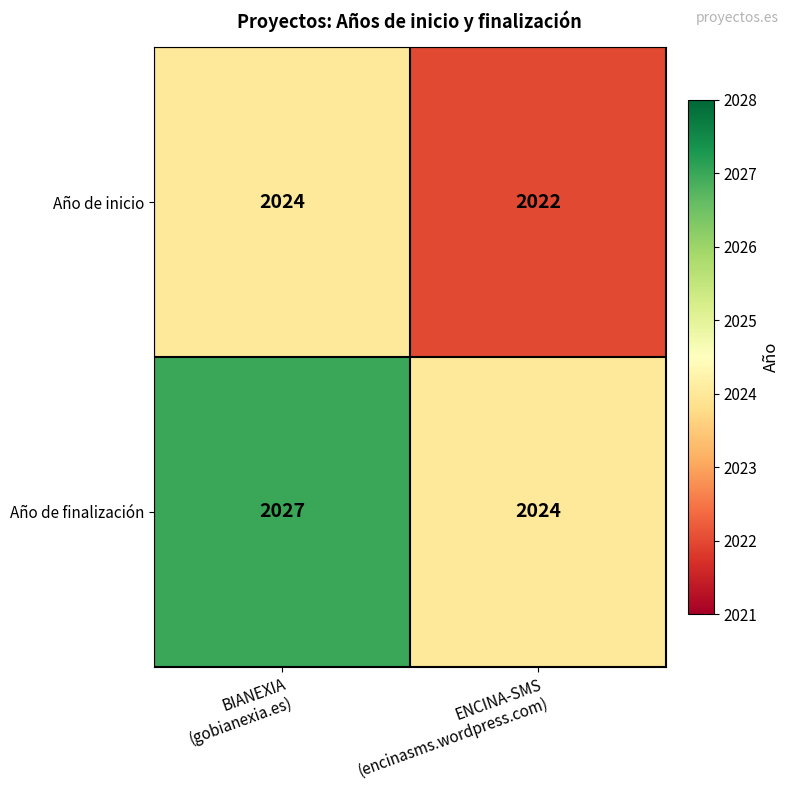

At ENCINA-SMS
(encinasms.wordpress.com), list the series in order from largest to smallest.

Año de finalización, Año de inicio